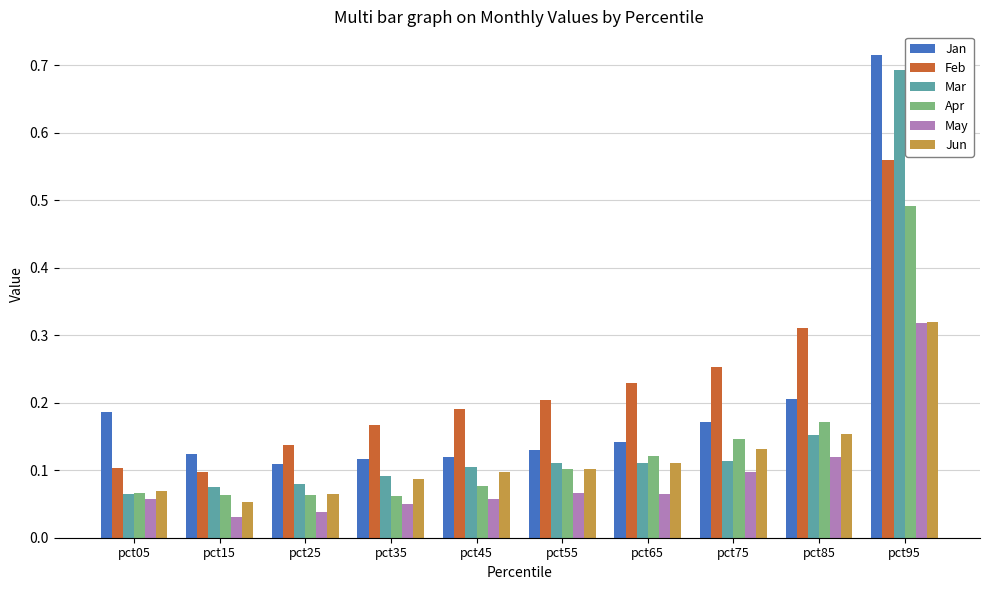

What is the total value across all series at pct85?

1.1